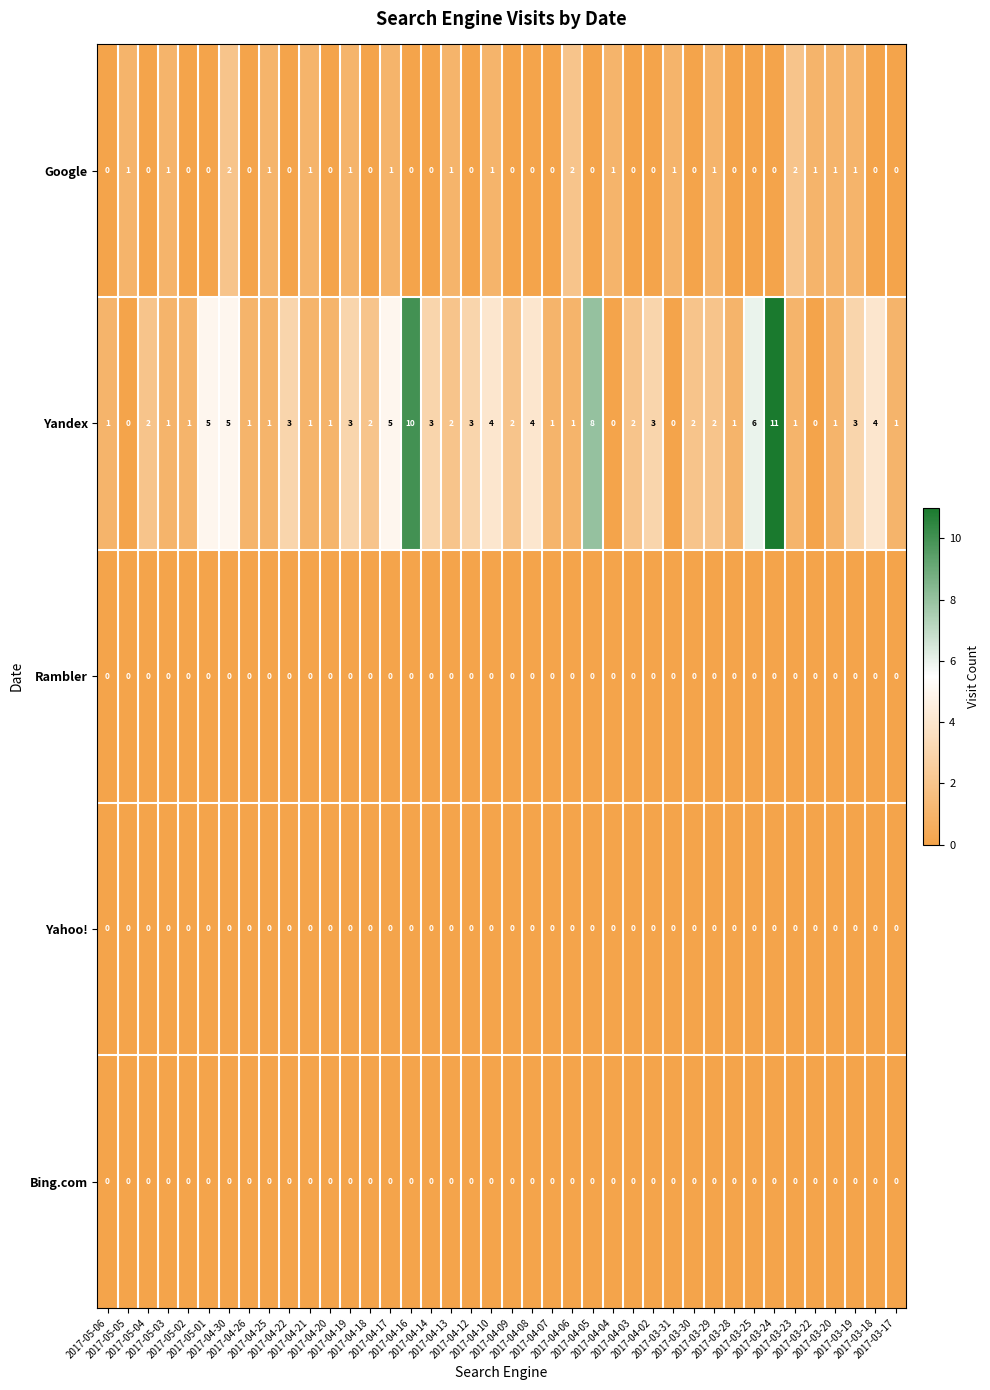

Which series has the largest range (max minus min)?

Yandex